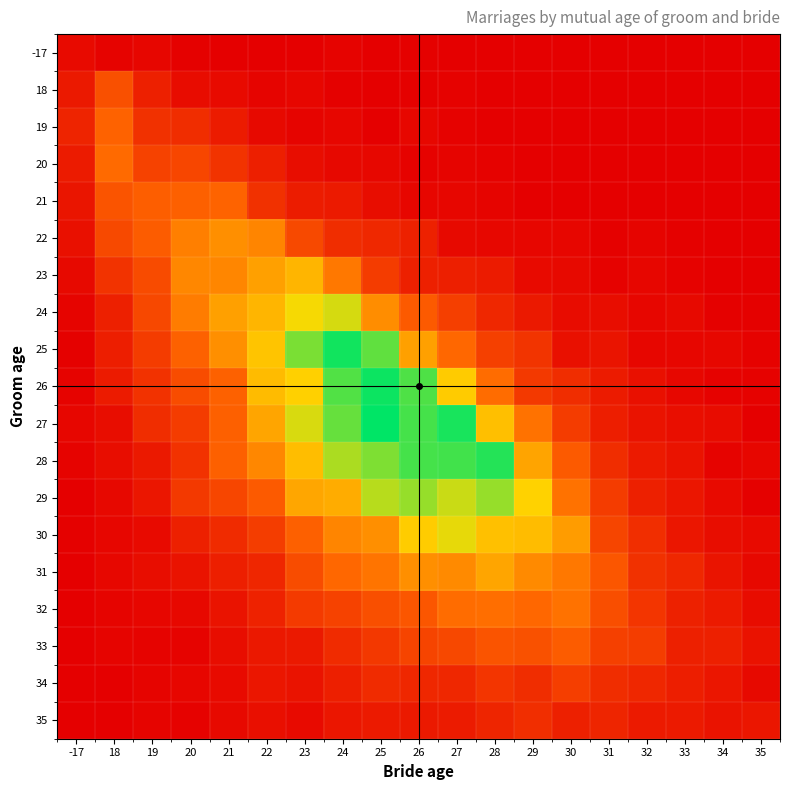

List the series in order of their peak value, highest first.

27, 26, 25, 28, 29, 24, 30, 23, 31, 22, 32, 20, 21, 19, 33, 18, 34, 35, -17